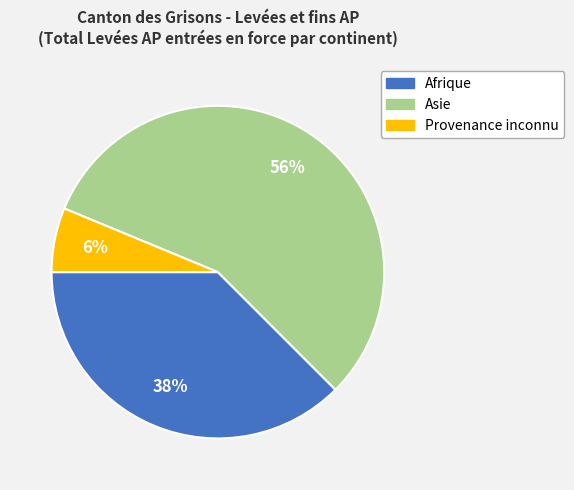

To the nearest percent, what is the average slice percentage?

33%